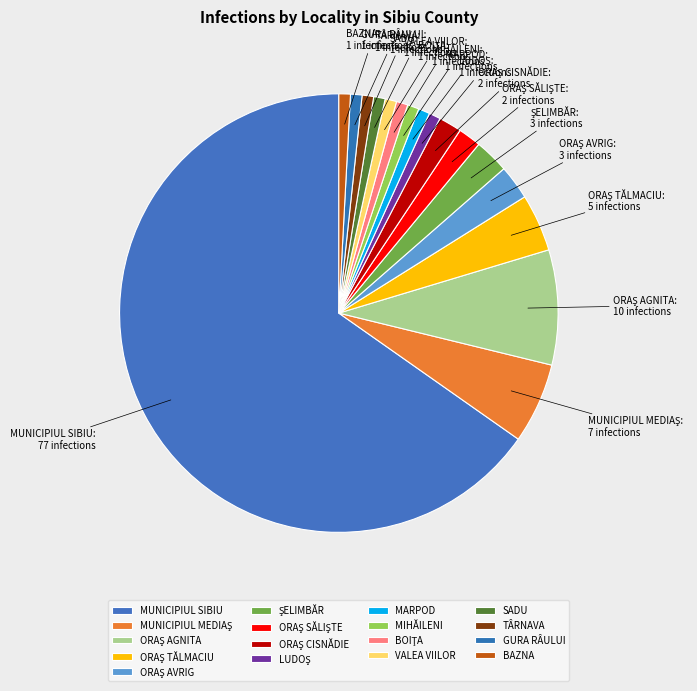

True or false: MARPOD accounts for 11% of the total.

False